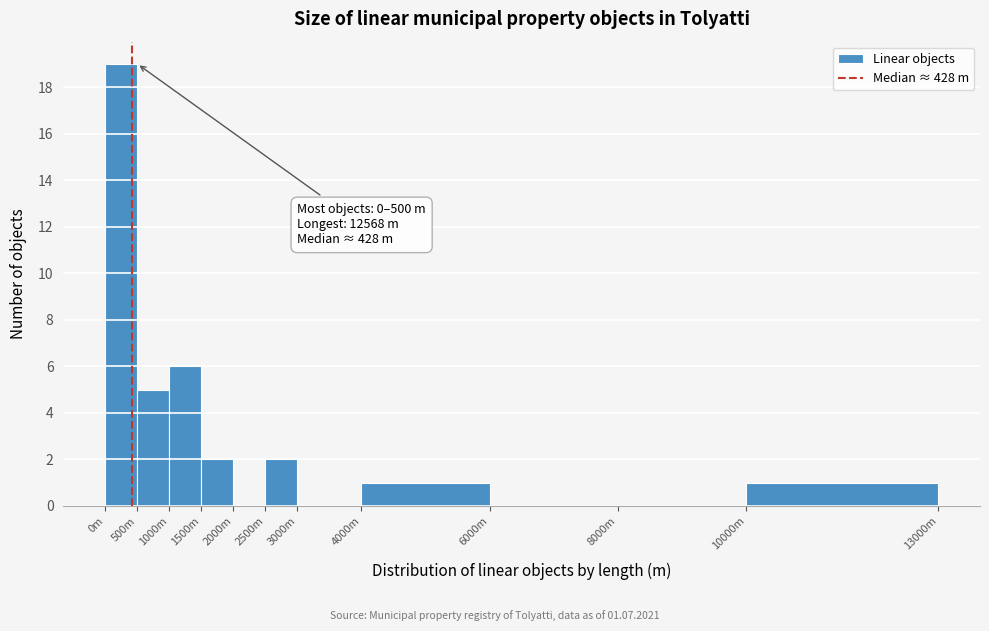

Reading left to right, list all the values displayed in this chart.

0m=19	500m=5	1000m=6	1500m=2	2000m=0	2500m=2	3000m=0	4000m=1	6000m=0	8000m=0	10000m=1